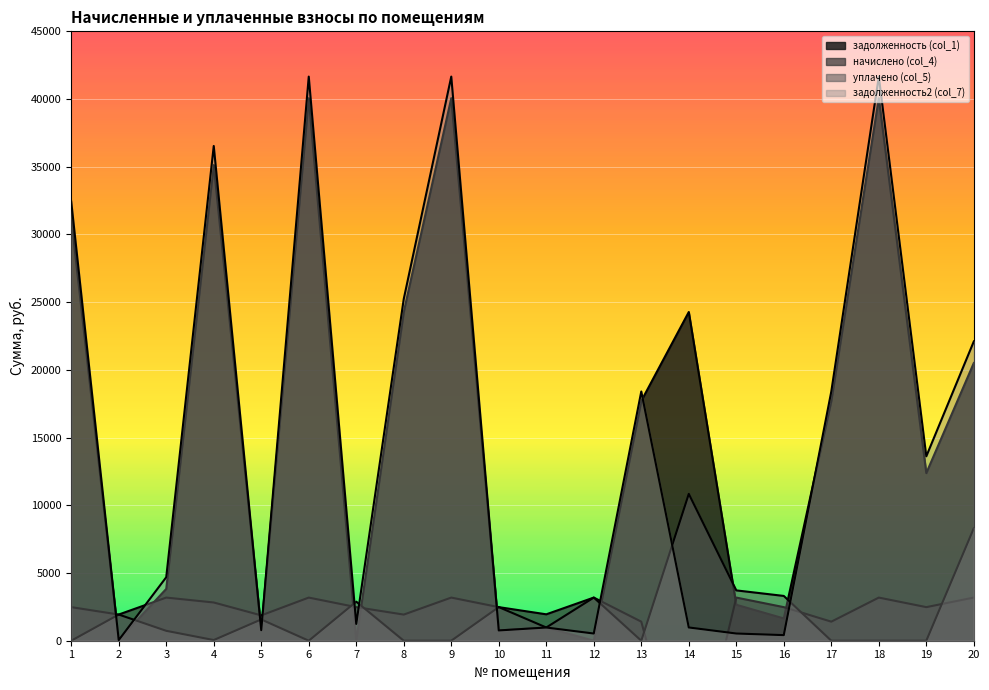

Where is the first local maximum for уплачено (col_5)?

2